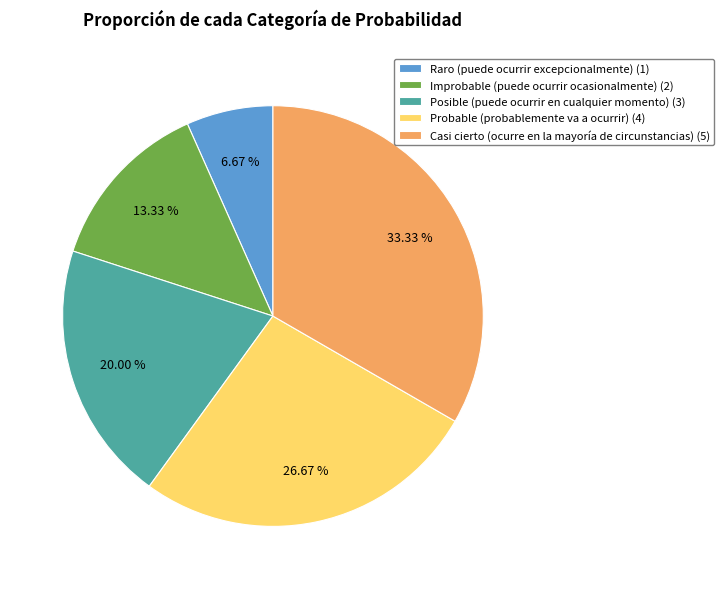

To the nearest percent, what is the difference between the Probable (probablemente va a ocurrir) and Raro (puede ocurrir excepcionalmente) slice percentages?

20%